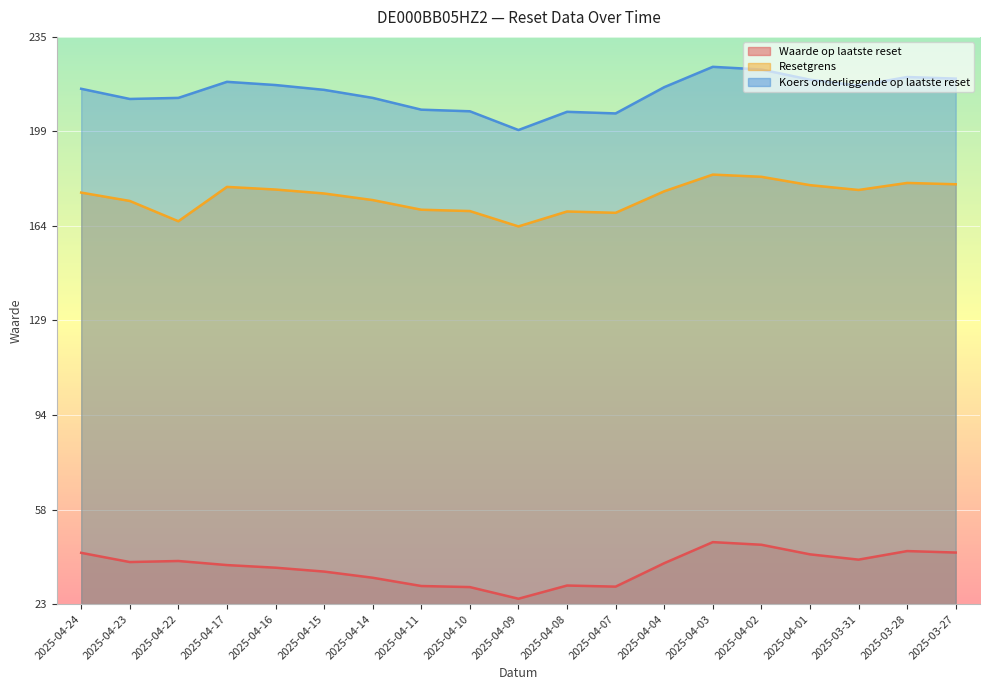

How many lines are shown in the chart?

3